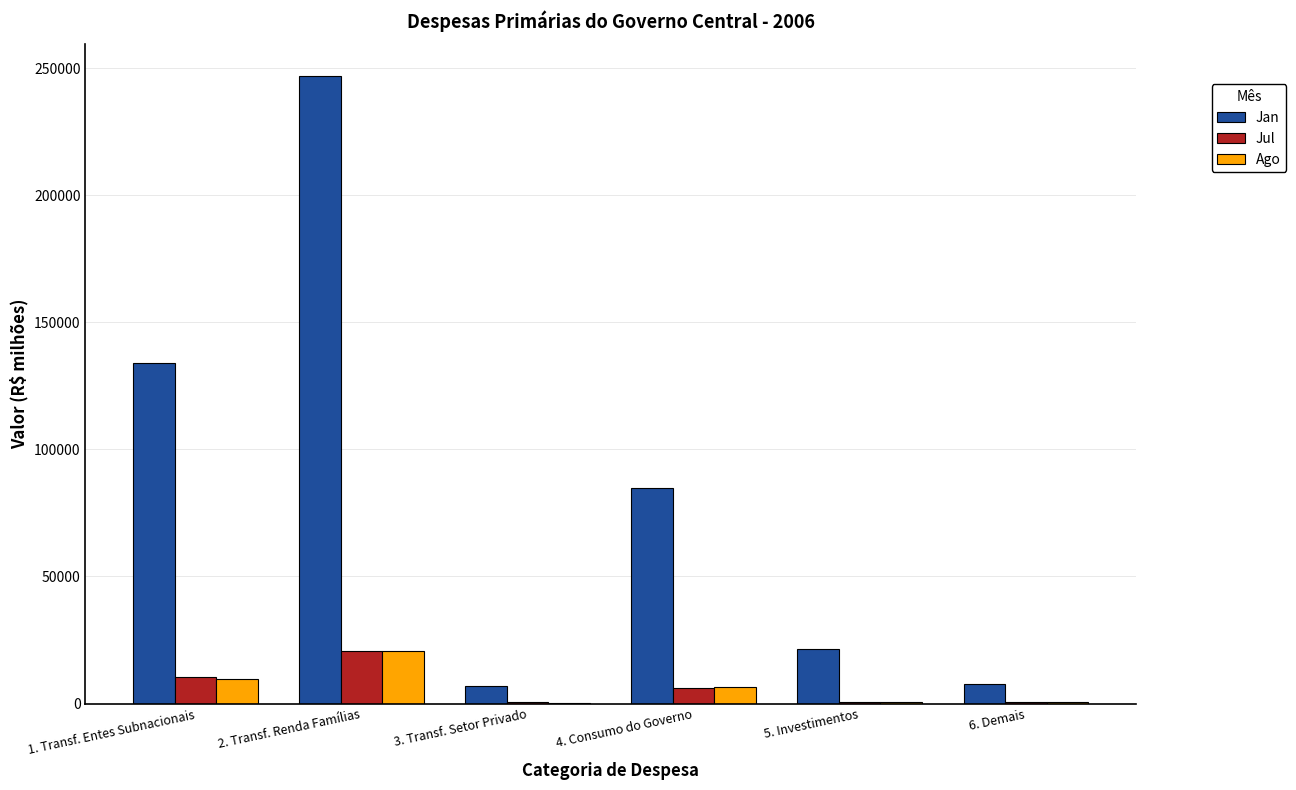

What is the sum of all Jul values?

38774.8